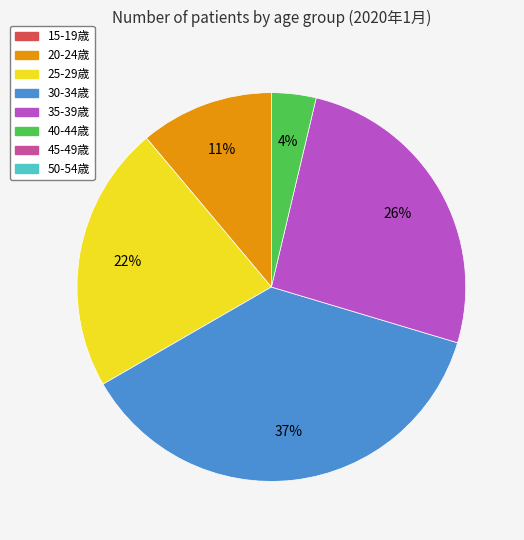

To the nearest percent, what is the difference between the largest and smallest slice percentages?

33%